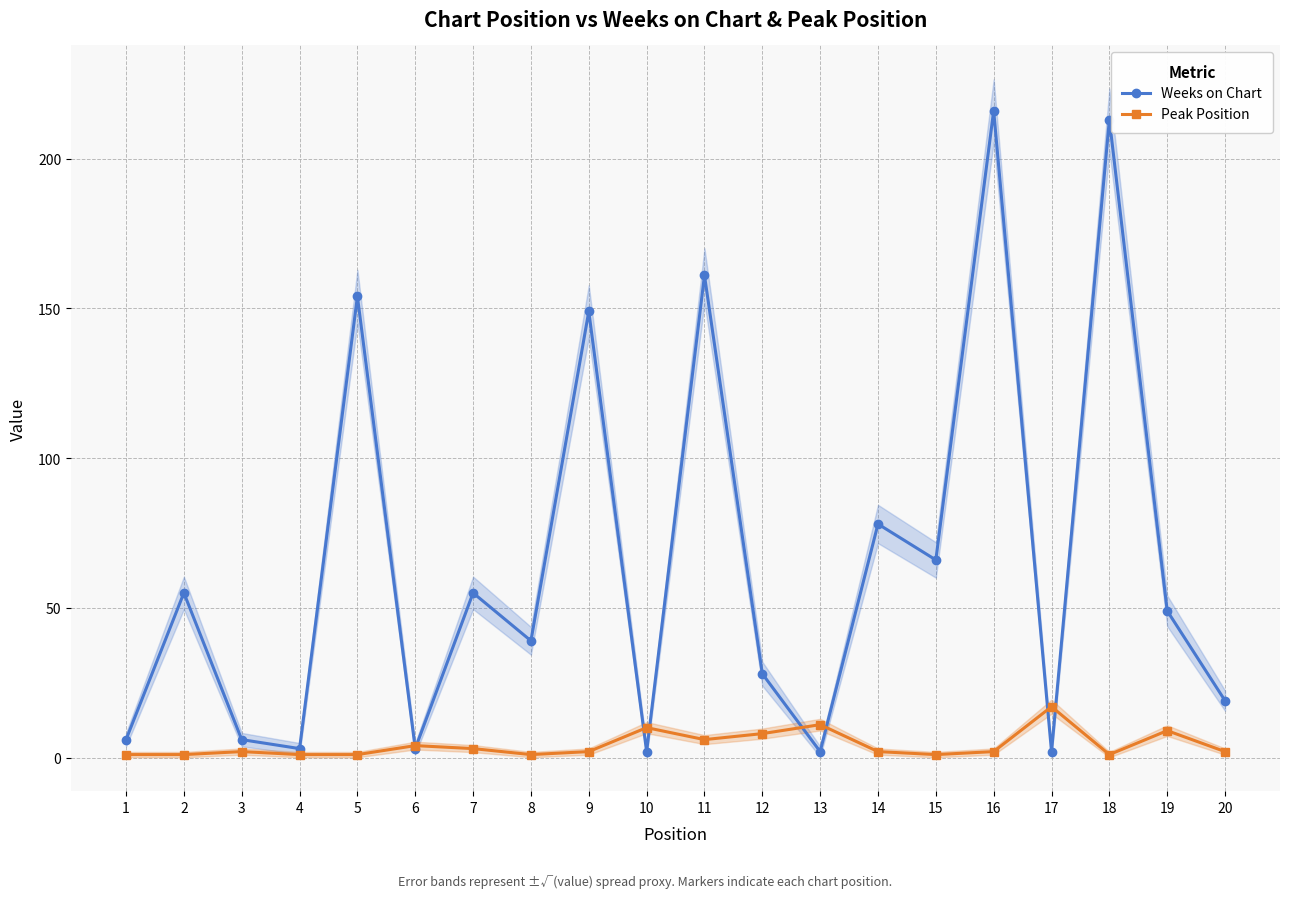

Is it true that Weeks on Chart equals 29 at 20?

False